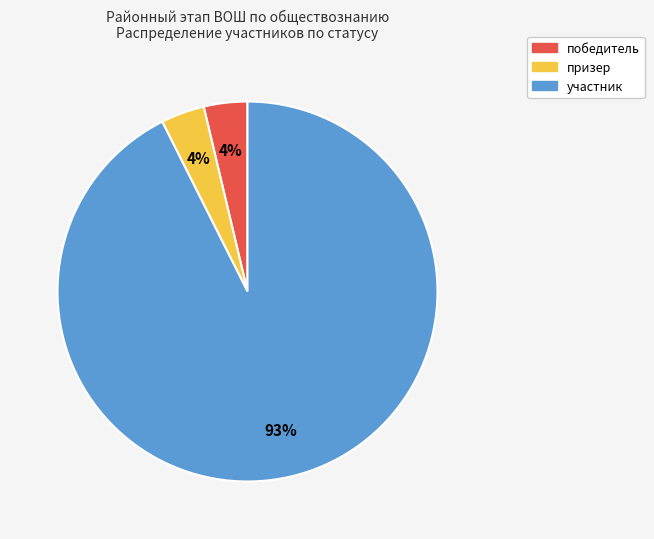

Which slice is the largest?

участник